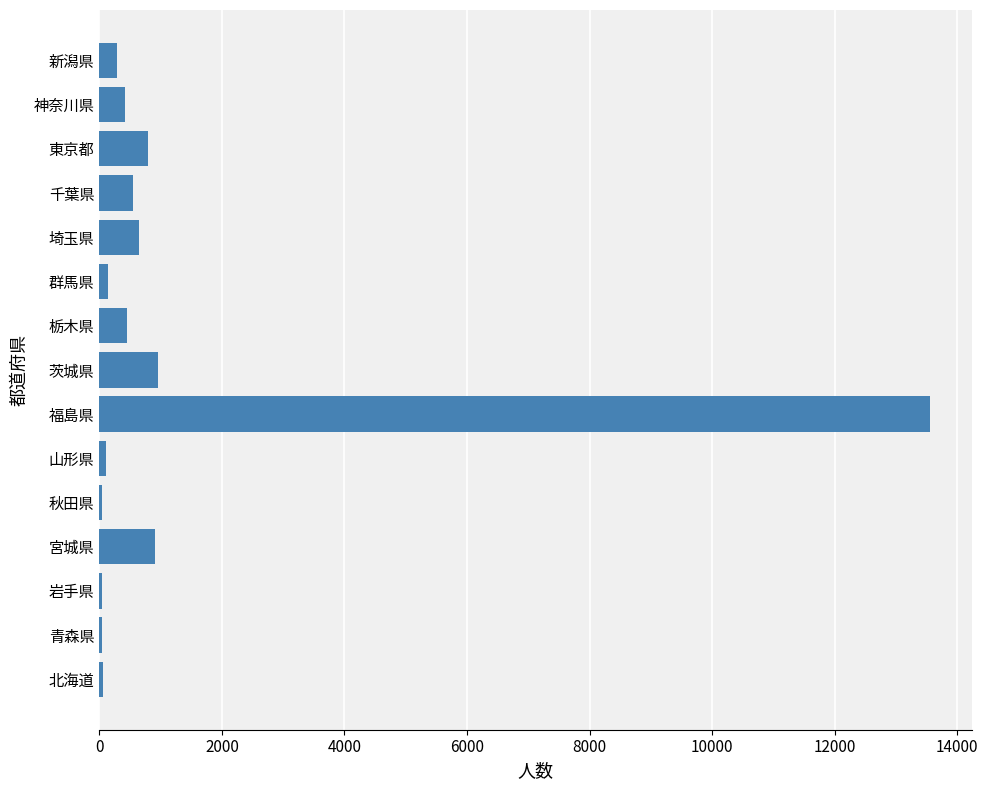

What is the maximum value shown in the chart?

13558